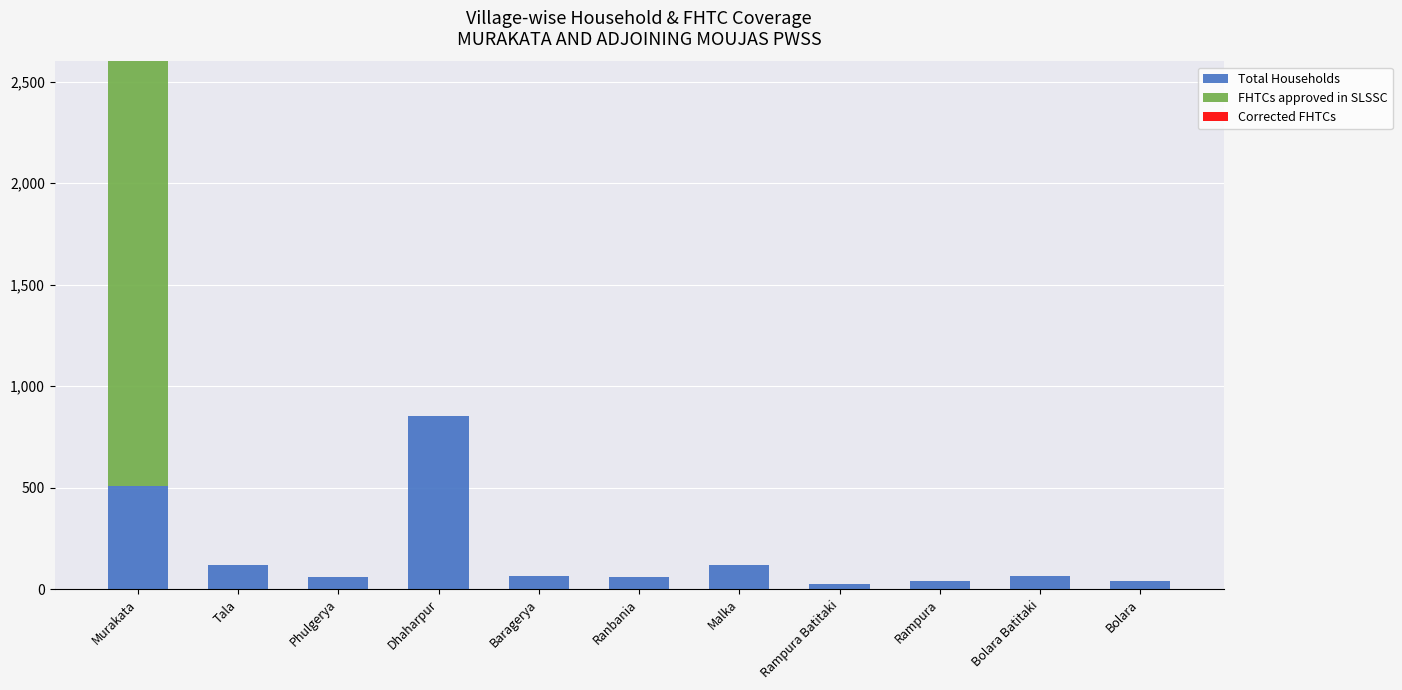

Where is Total Households nearest to the value 440?

Murakata